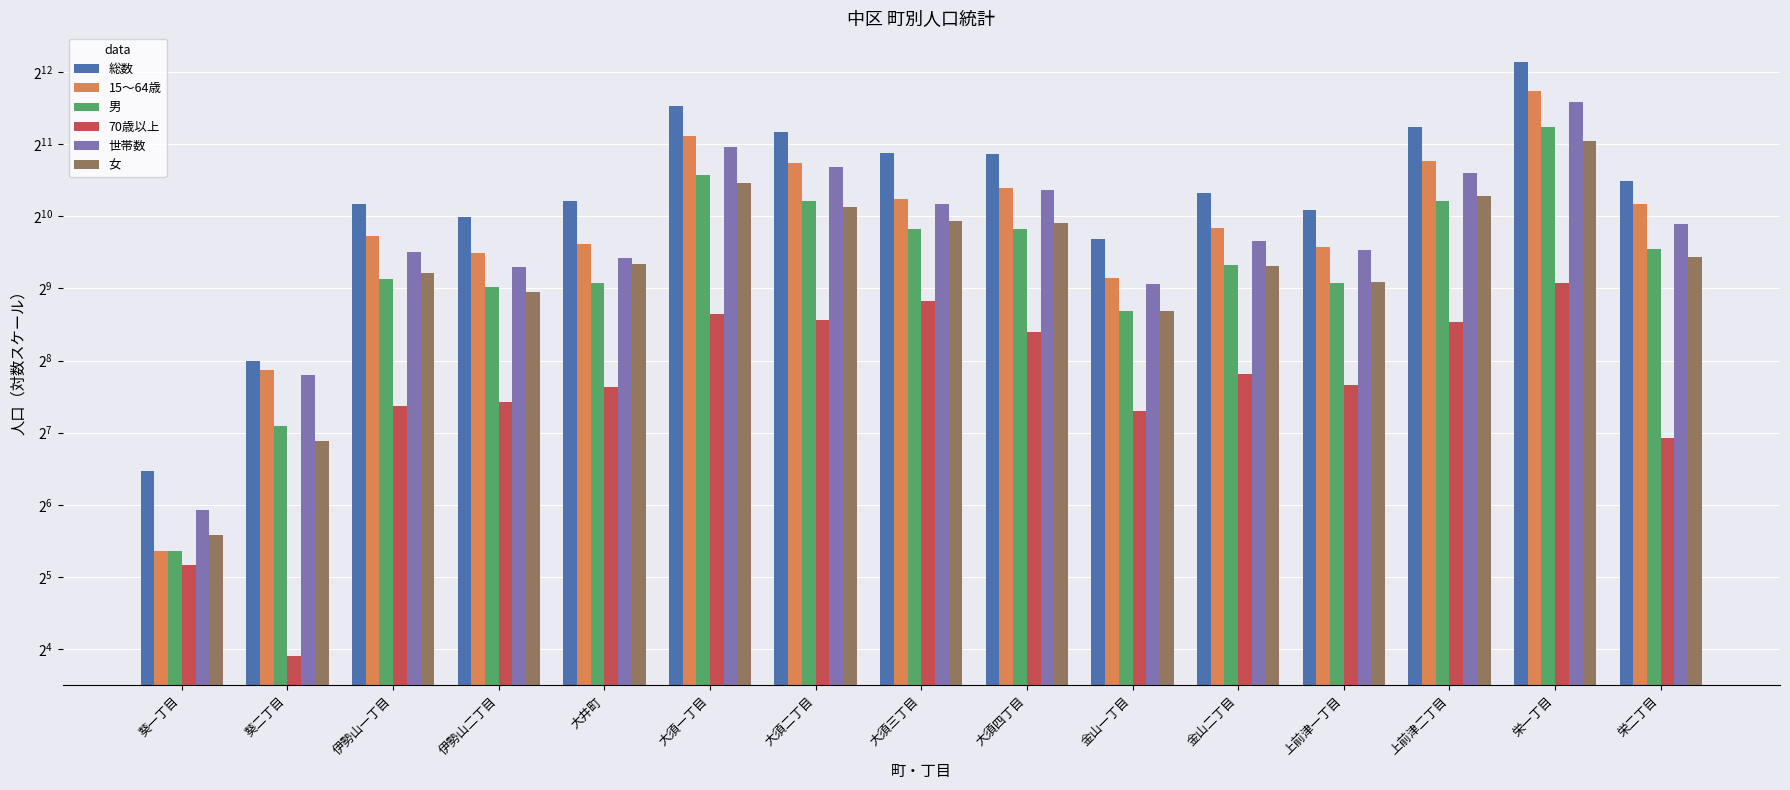

How many bars are there in each group?

6